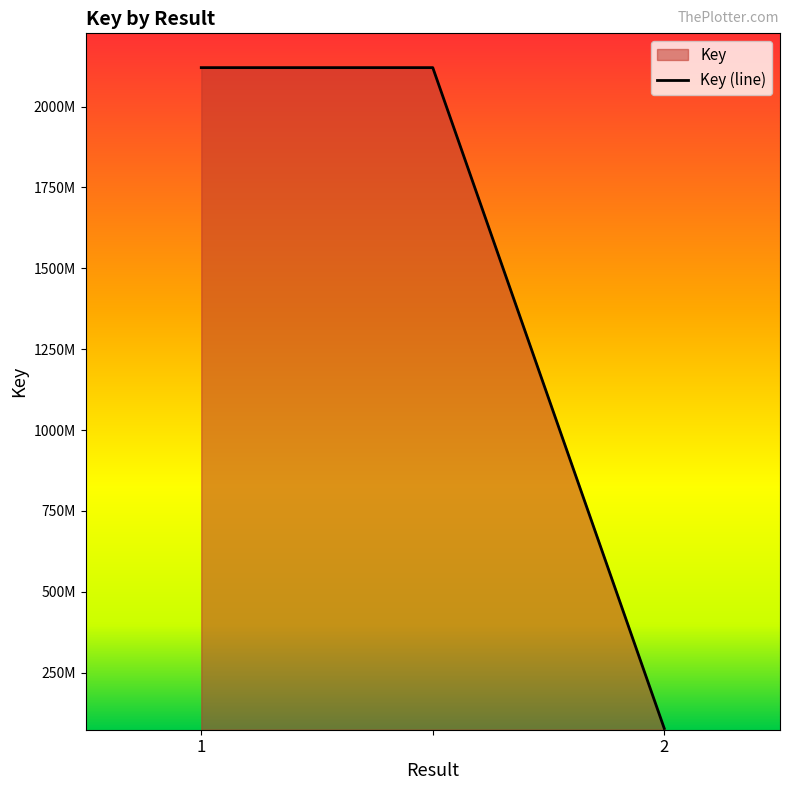

List the labels in order of value, smallest first.

2, 1, 